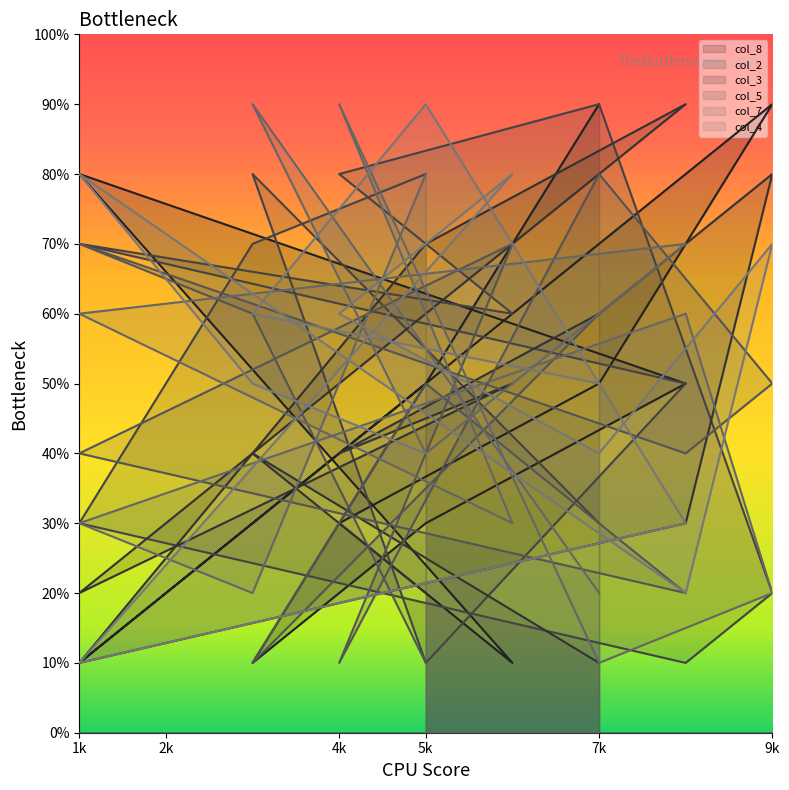

What is the total value across all series at 8?

31